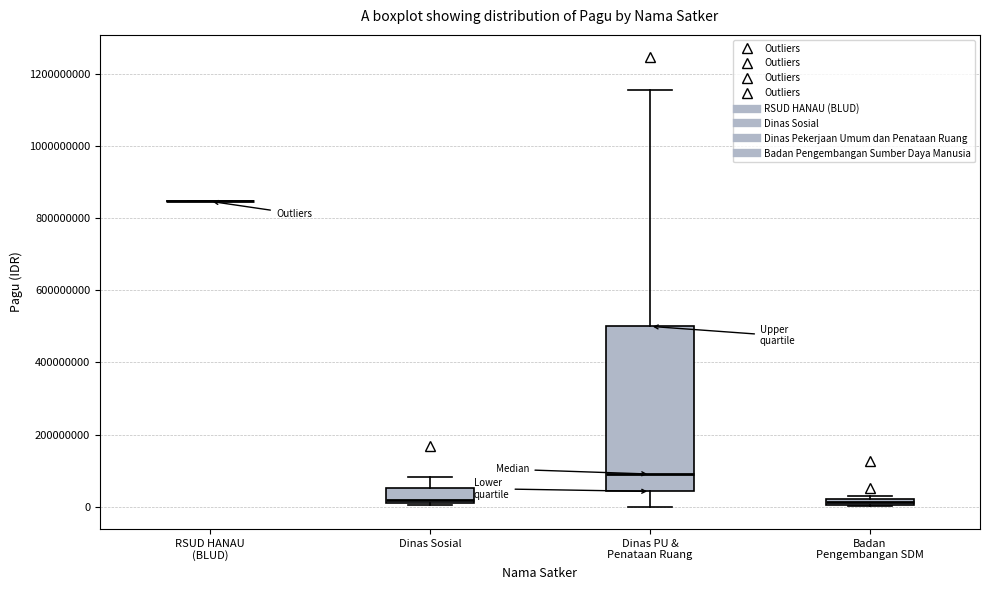

Where is the lower edge of the box for Badan Pengembangan SDM on the y-axis? The values are not printed on the chart, so give them approximately, as read against the axis.

0